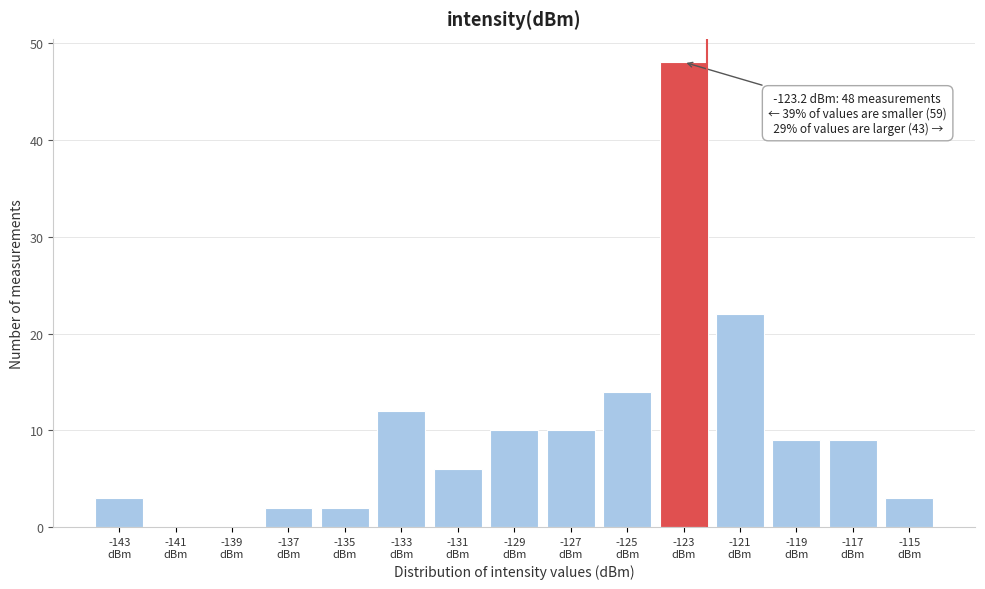

What is the maximum value shown in the chart?

48